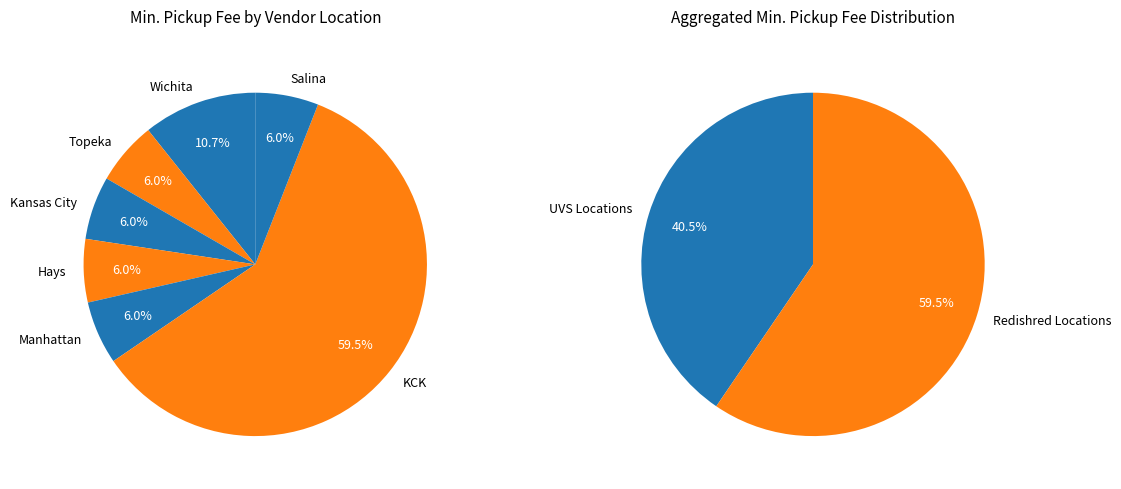

What is the change in value from Wichita to Manhattan?

-20